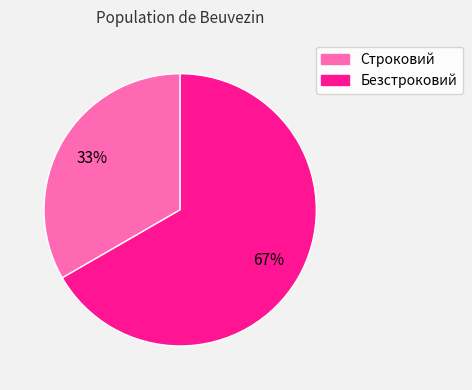

What percentage is the Строковий slice, to the nearest percent?

33%